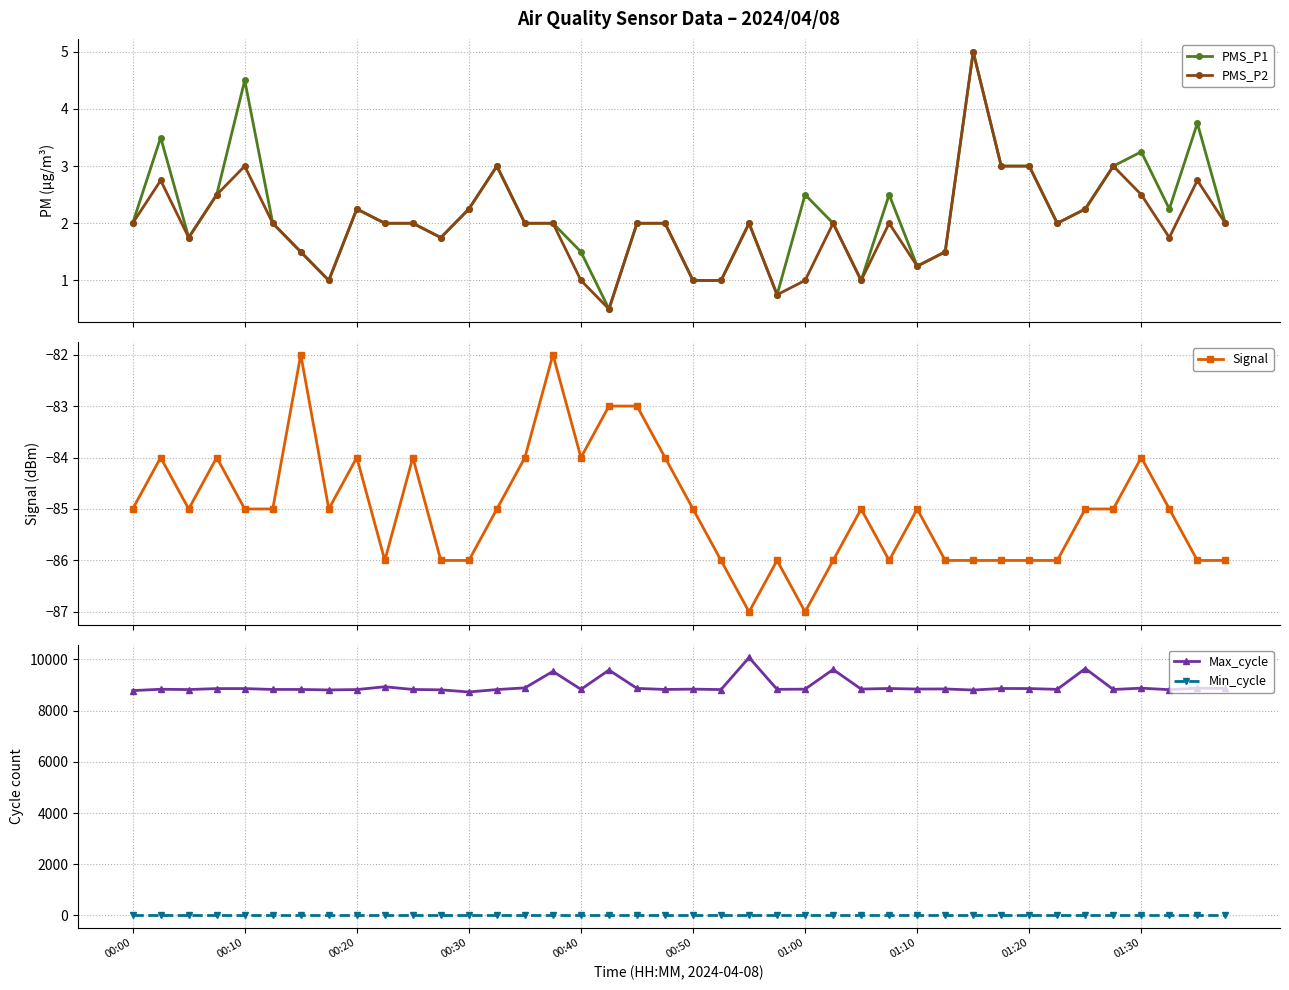

What is the lowest value of the PMS_P1 series?

0.5